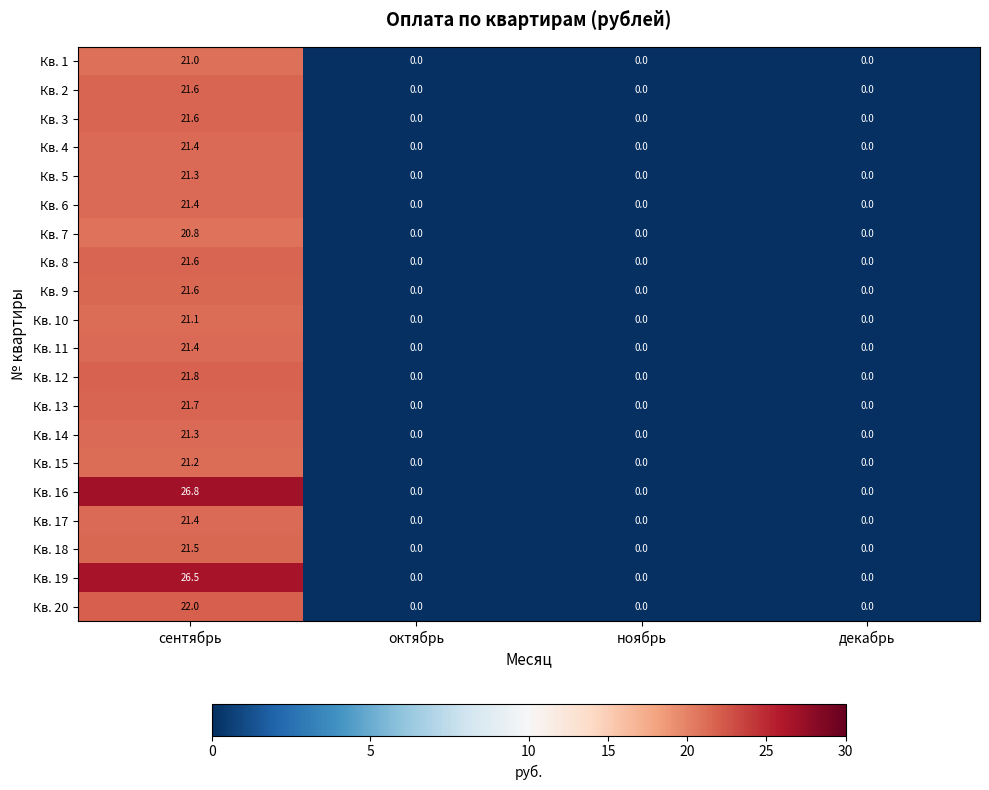

Which series has the widest spread of values?

Кв. 16